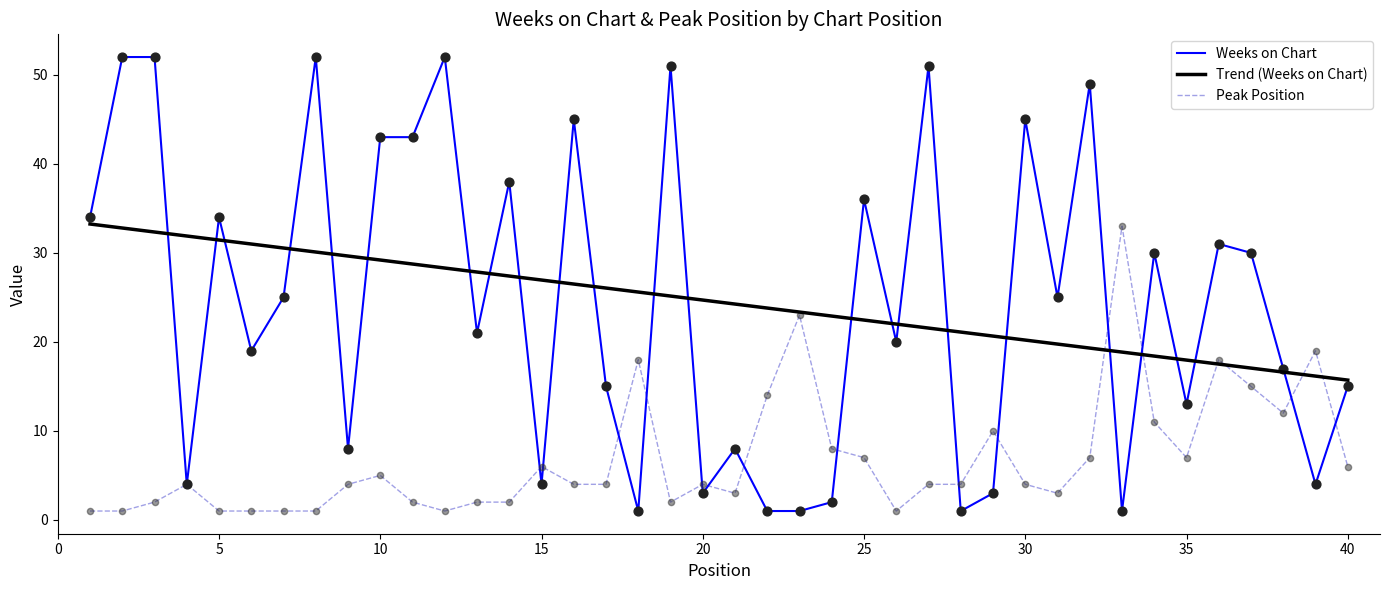

At how many categories does at least one series exceed 14?

40